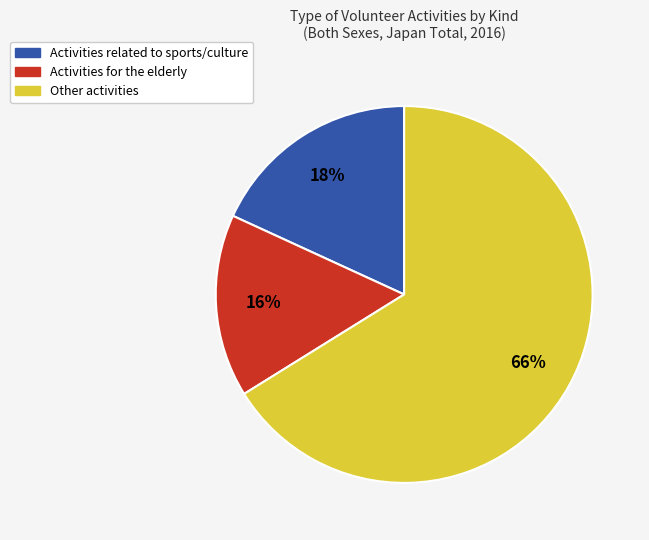

To the nearest percent, what portion does Activities for the elderly represent?

16%